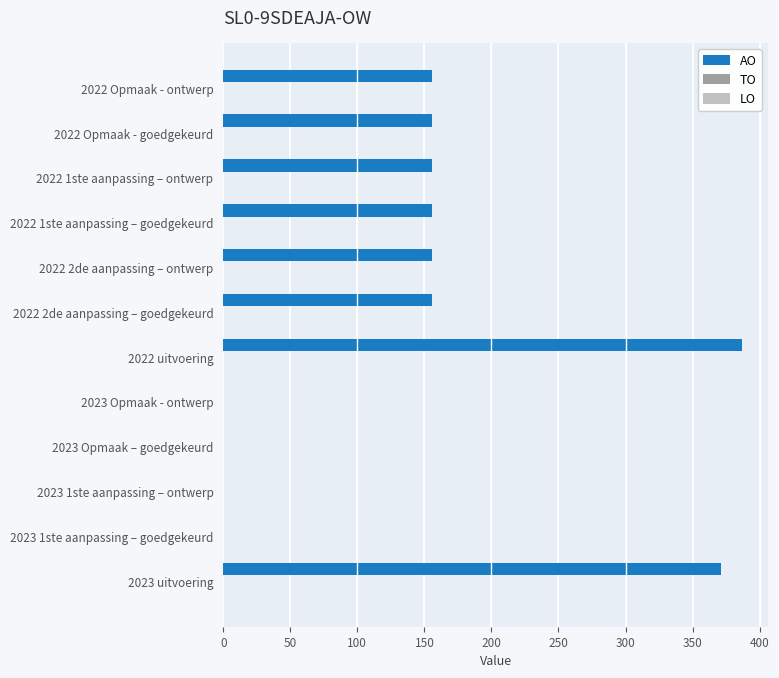

What is the sum of all values?

1694